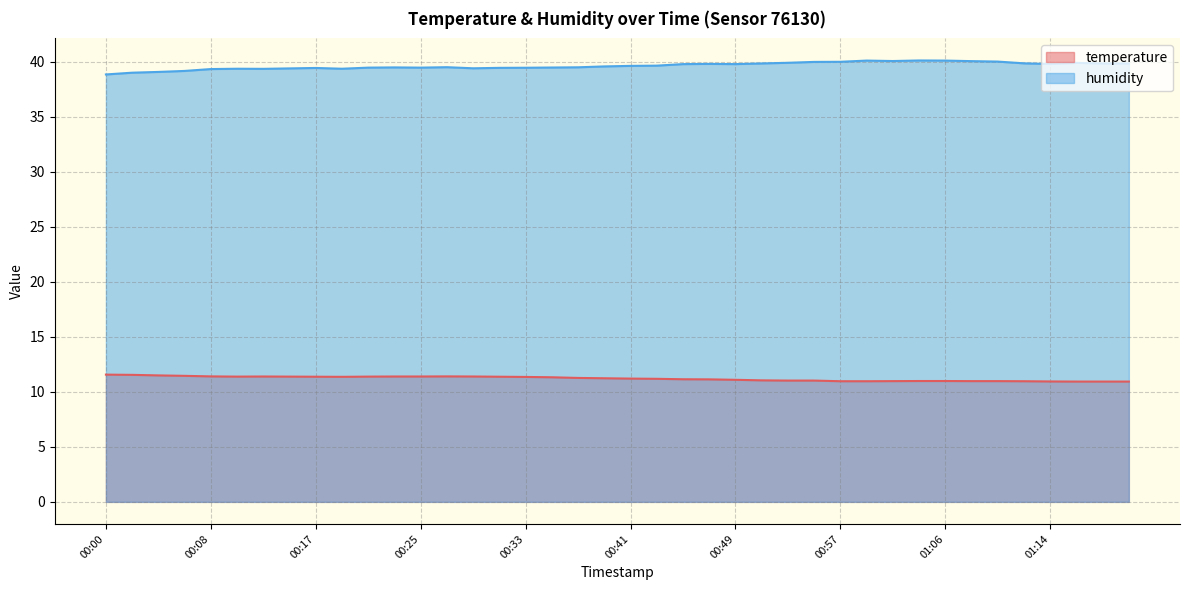

Rank the series by their maximum value, from lowest to highest.

temperature, humidity